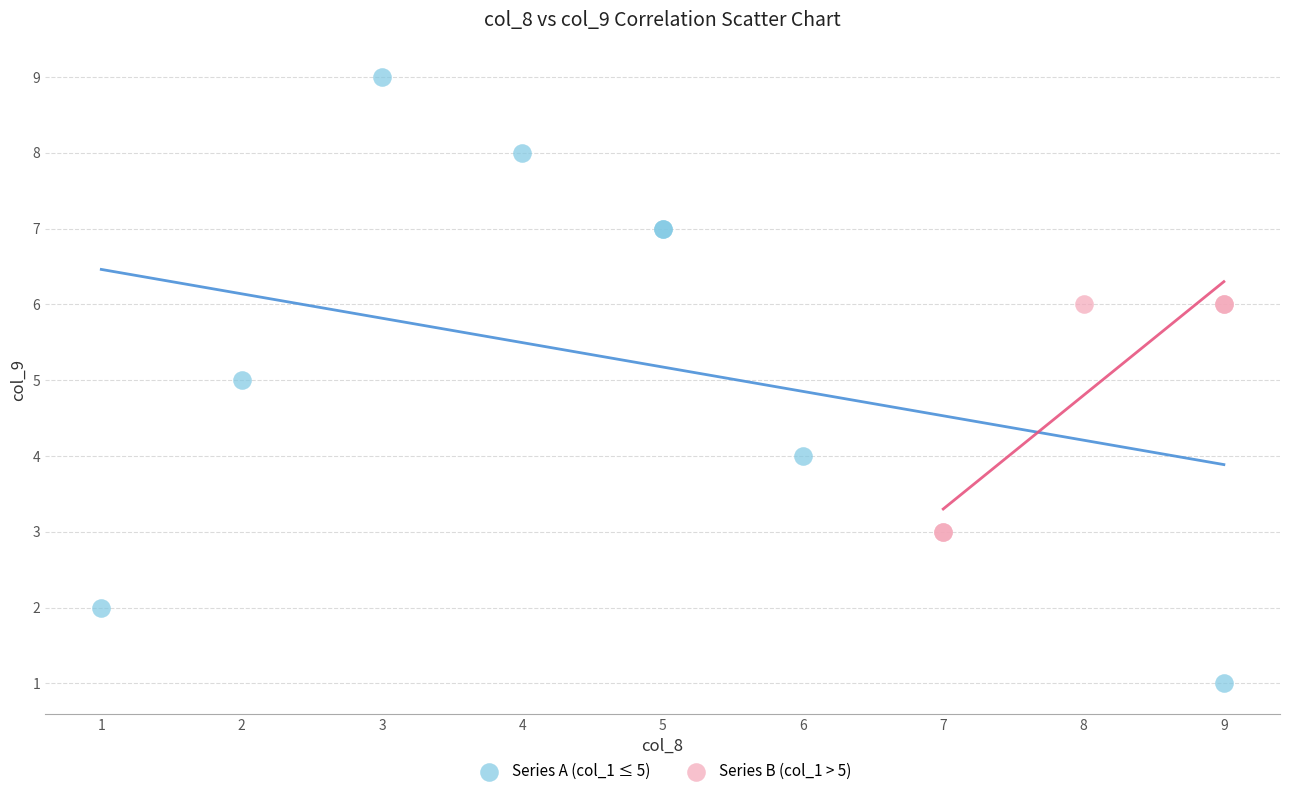

Which series contains the lowest Y value?

Series A (col_1 ≤ 5)